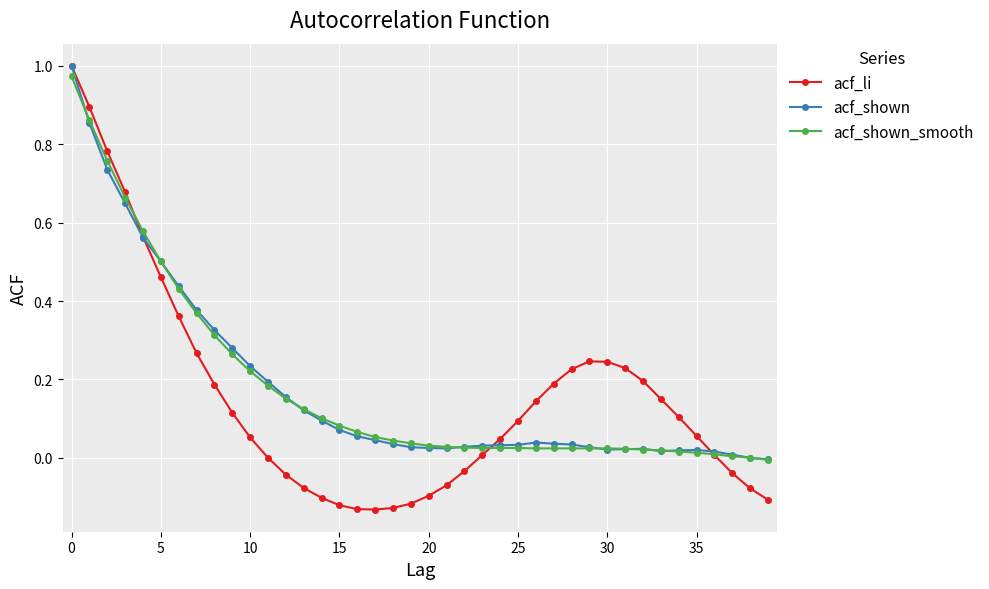

Which series has the largest range (max minus min)?

acf_li